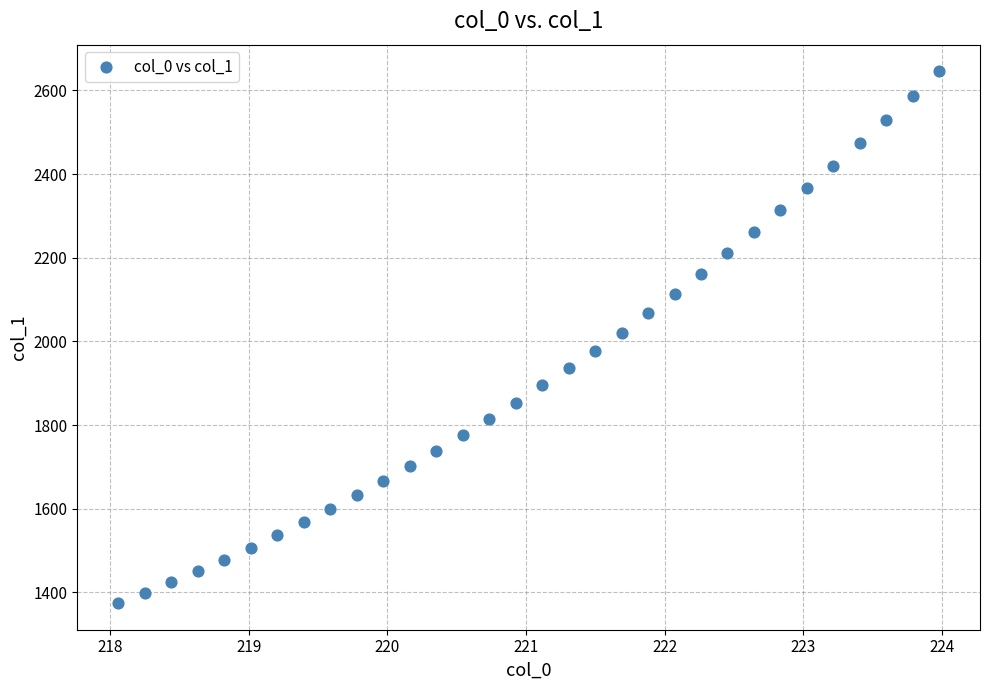

What is the range of Y values (max minus min)?

1271.2